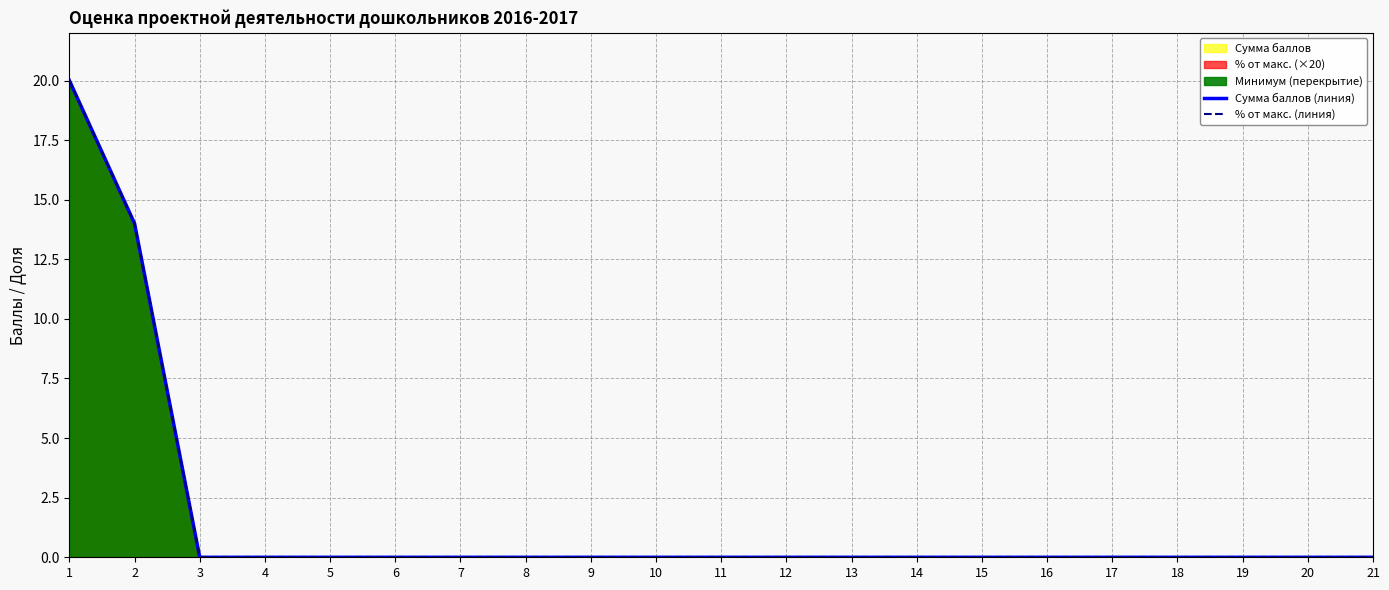

Which category has the lowest value in the % от макс. (линия) series?

3